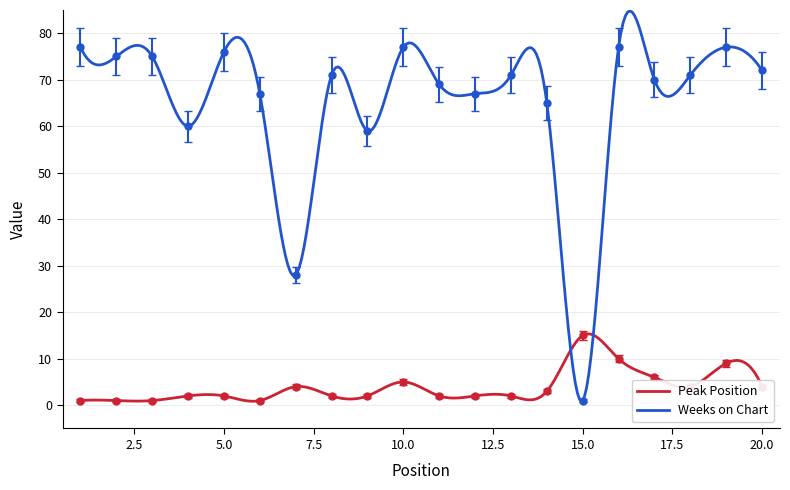

What is the maximum value for Peak Position?

15.3